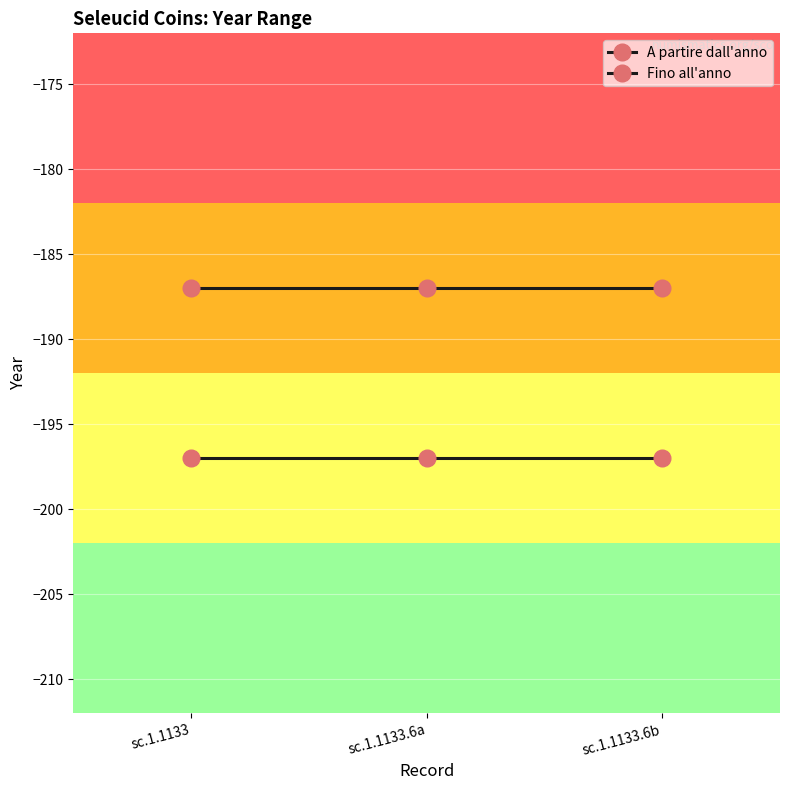

Read the Fino all'anno value at sc.1.1133.

-187